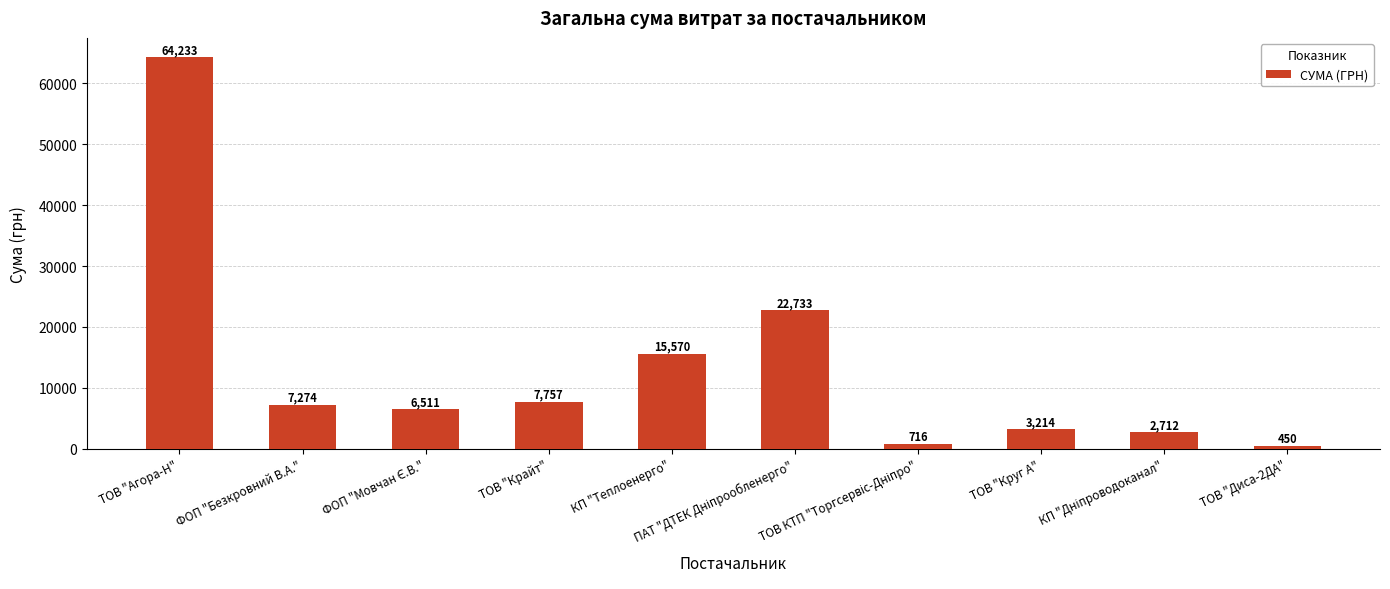

At which label does the data first exceed 7274?

ТОВ "Агора-Н"